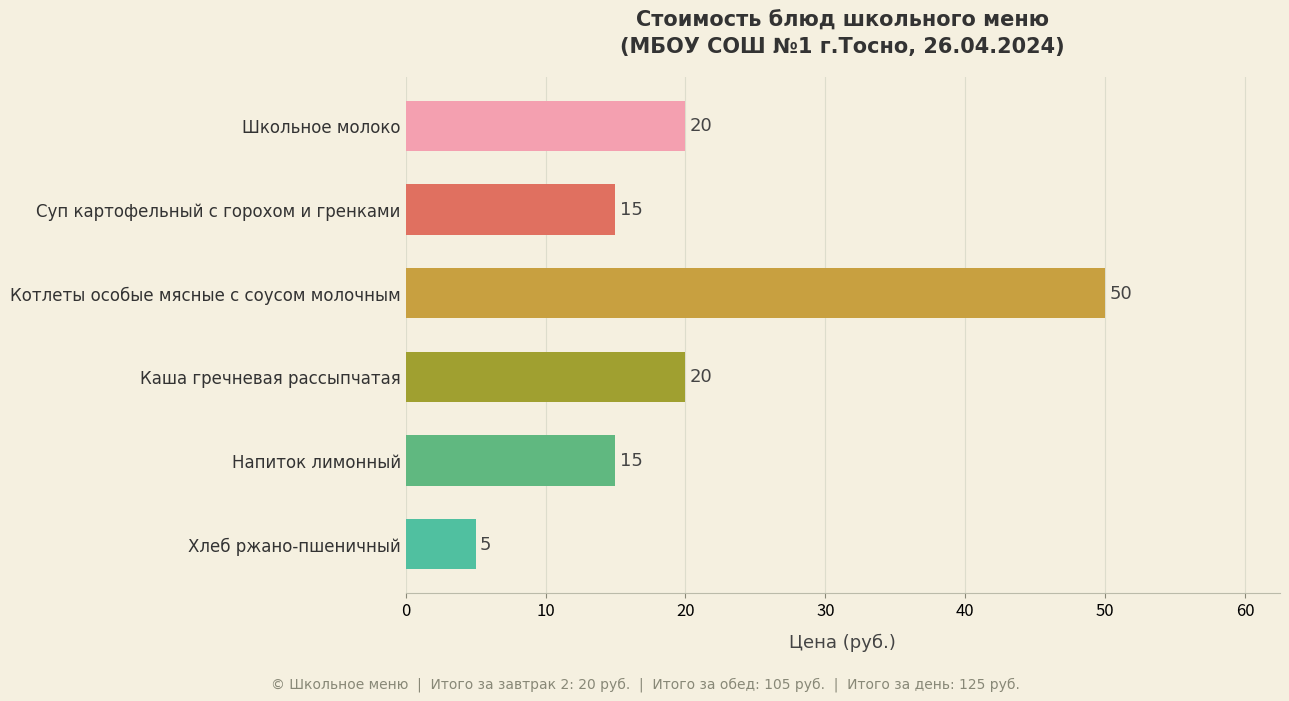

Which label corresponds to the largest value in the chart?

Котлеты особые мясные с соусом молочным